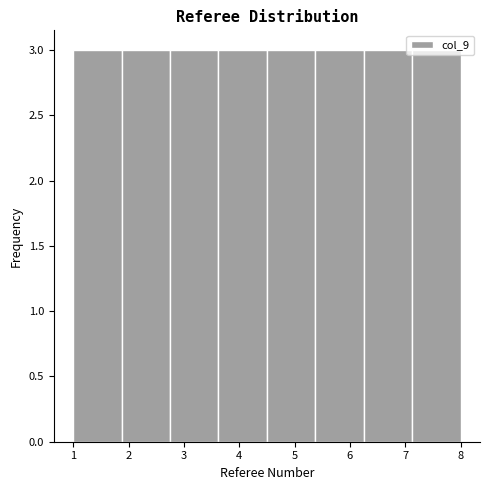

Reading left to right, transcribe this chart: for each bar, give the range it covers on the x-axis and its height. Neither the bar edges nor the heights are printed on the chart, so give them approximately, as read against the axes.

1.0 to 1.9: 3
1.9 to 2.8: 3
2.8 to 3.6: 3
3.6 to 4.5: 3
4.5 to 5.4: 3
5.4 to 6.3: 3
6.3 to 7.1: 3
7.1 to 8.0: 3